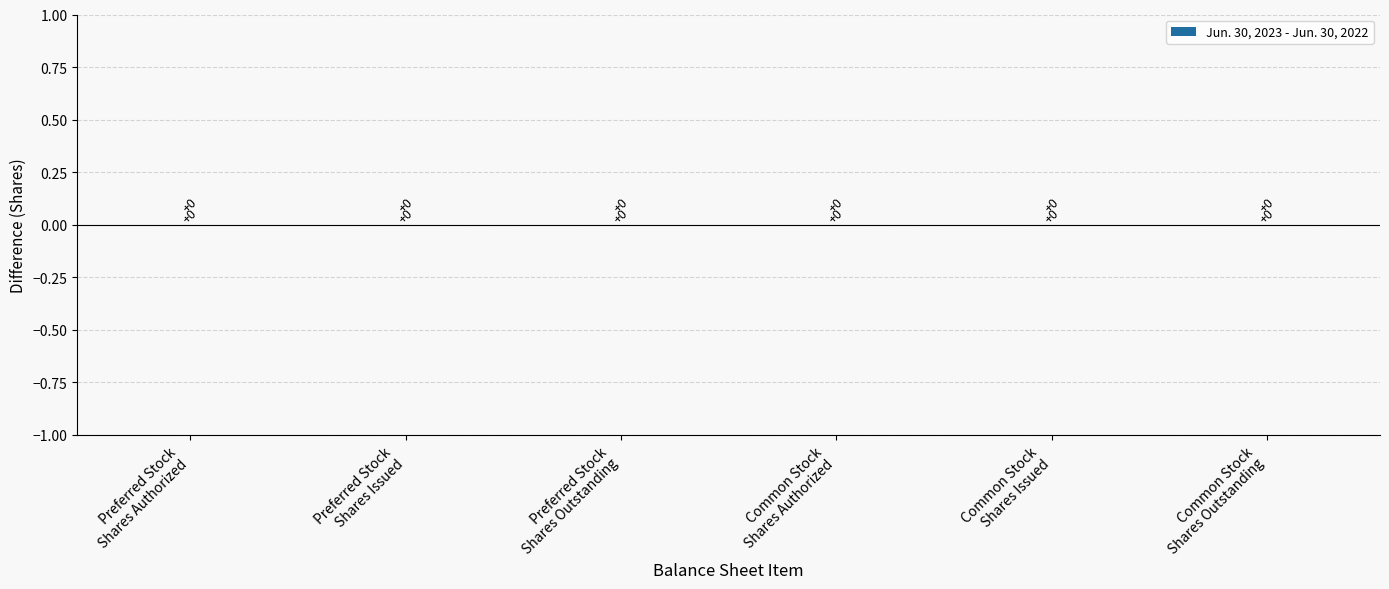

What is the sum of the Jun. 30, 2023 values at Common Stock
Shares Issued and Preferred Stock
Shares Authorized?

89383459